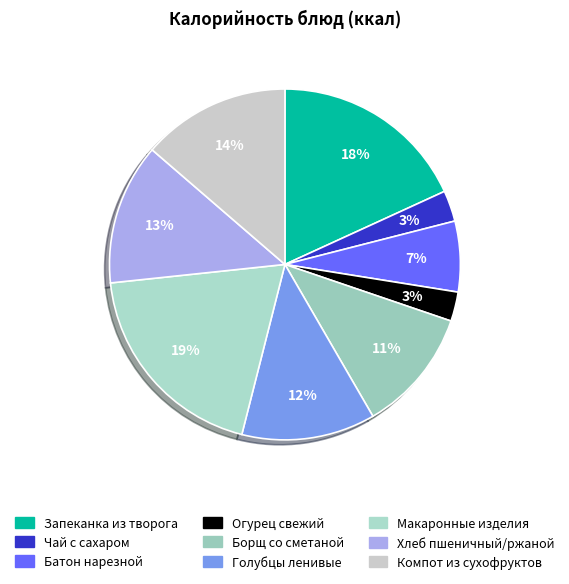

What is the total percentage of Хлеб пшеничный/ржаной and Чай с сахаром?

15.9%